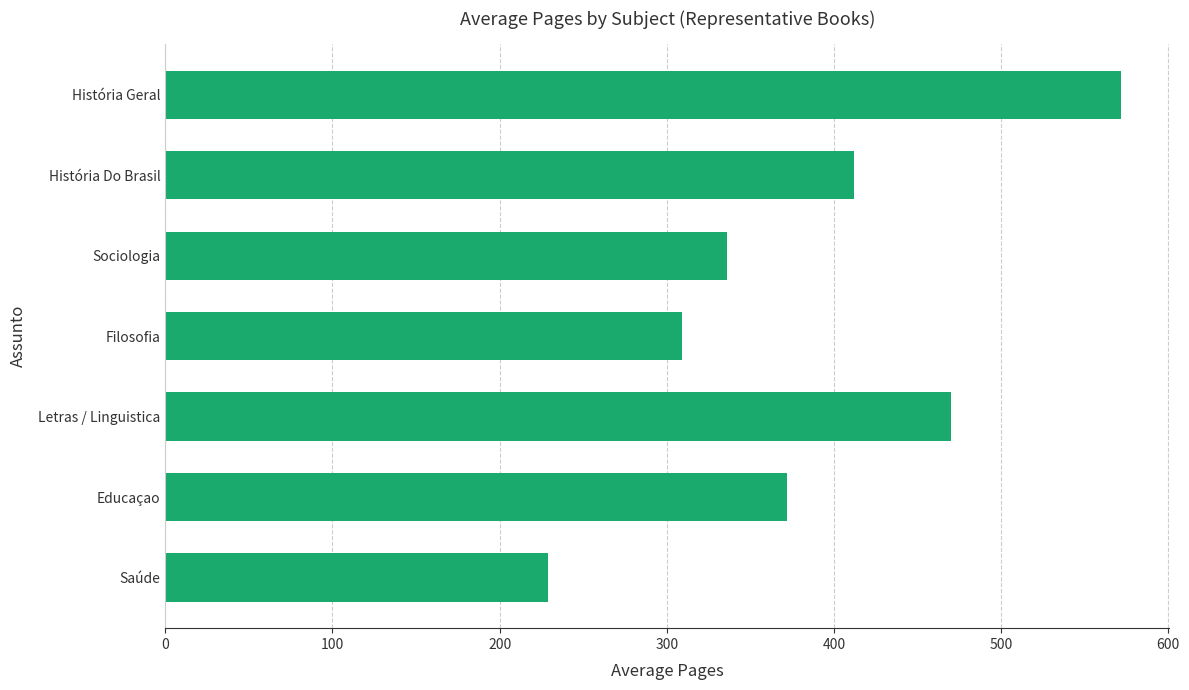

What is the ratio of the value at Saúde to the value at Filosofia?

0.7